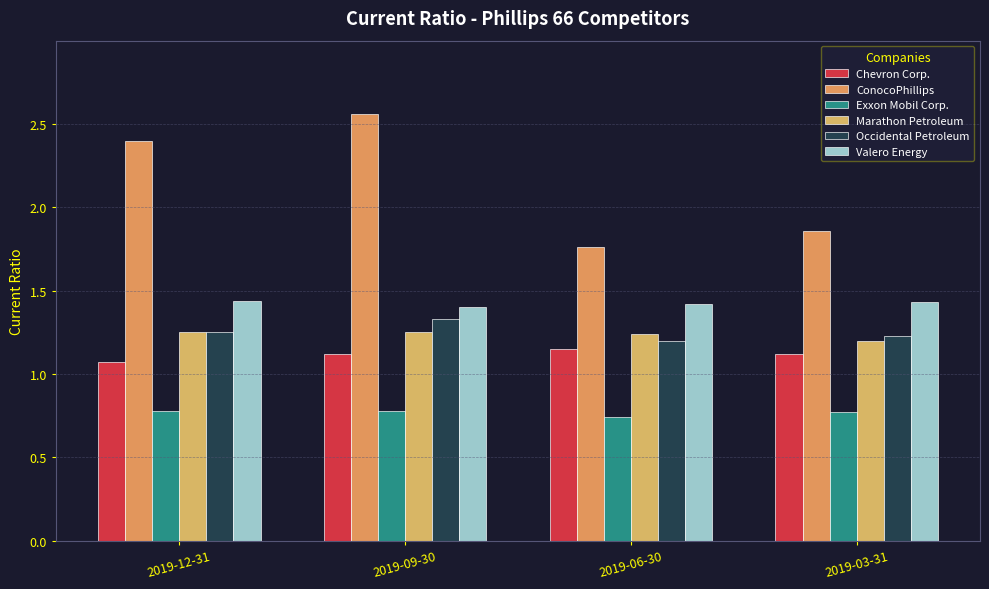

The value of Occidental Petroleum at 2019-03-31 is 1.2. True or false?

True